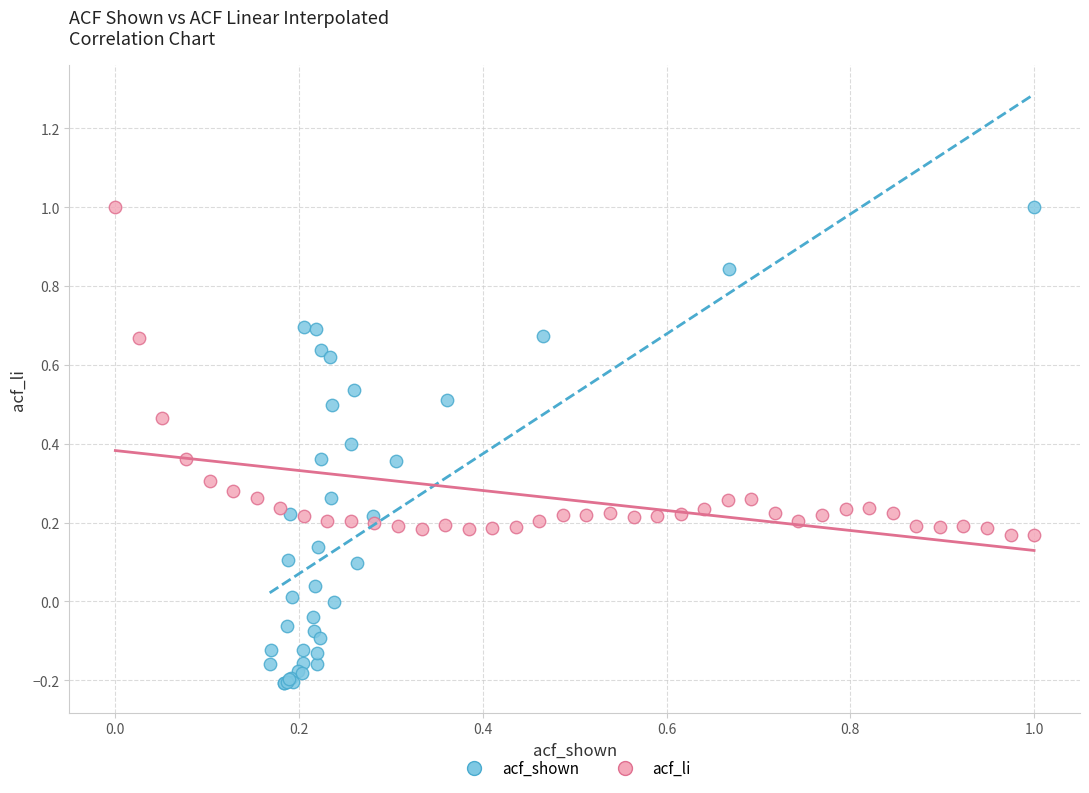

Which series contains the lowest Y value?

acf_shown